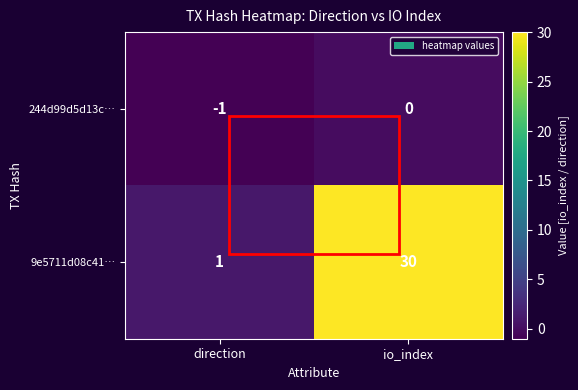

What is the difference between the maximum and minimum values in the 9e5711d08c41… series?

29